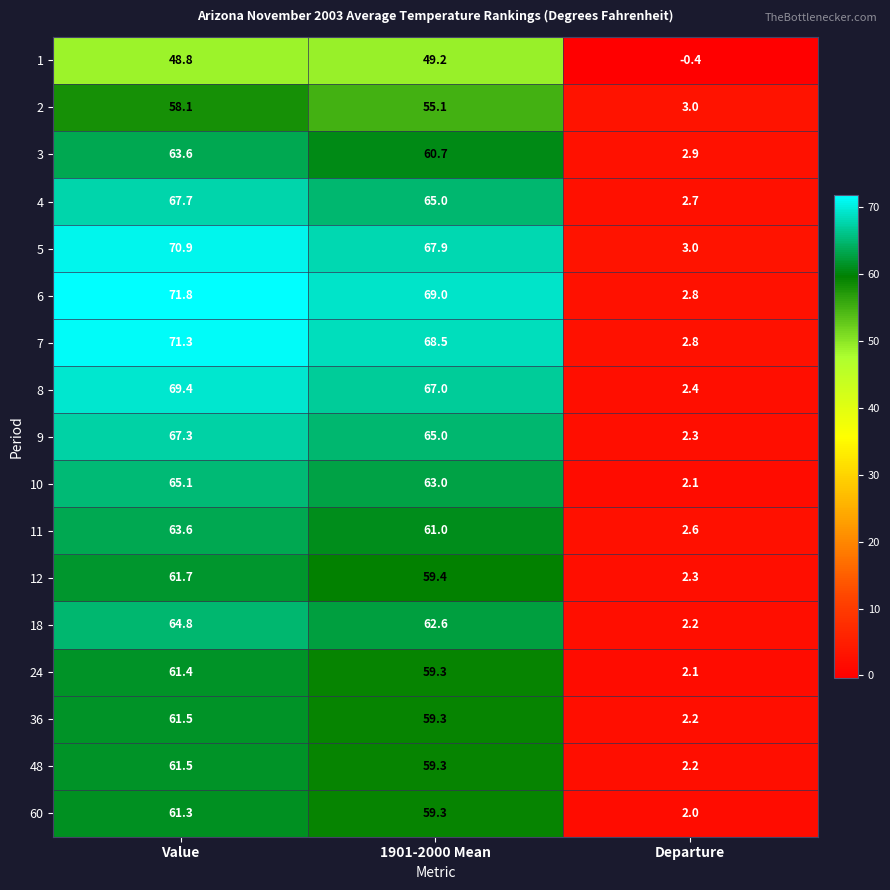

The value of 6 at 1901-2000 Mean is 22.8. True or false?

False